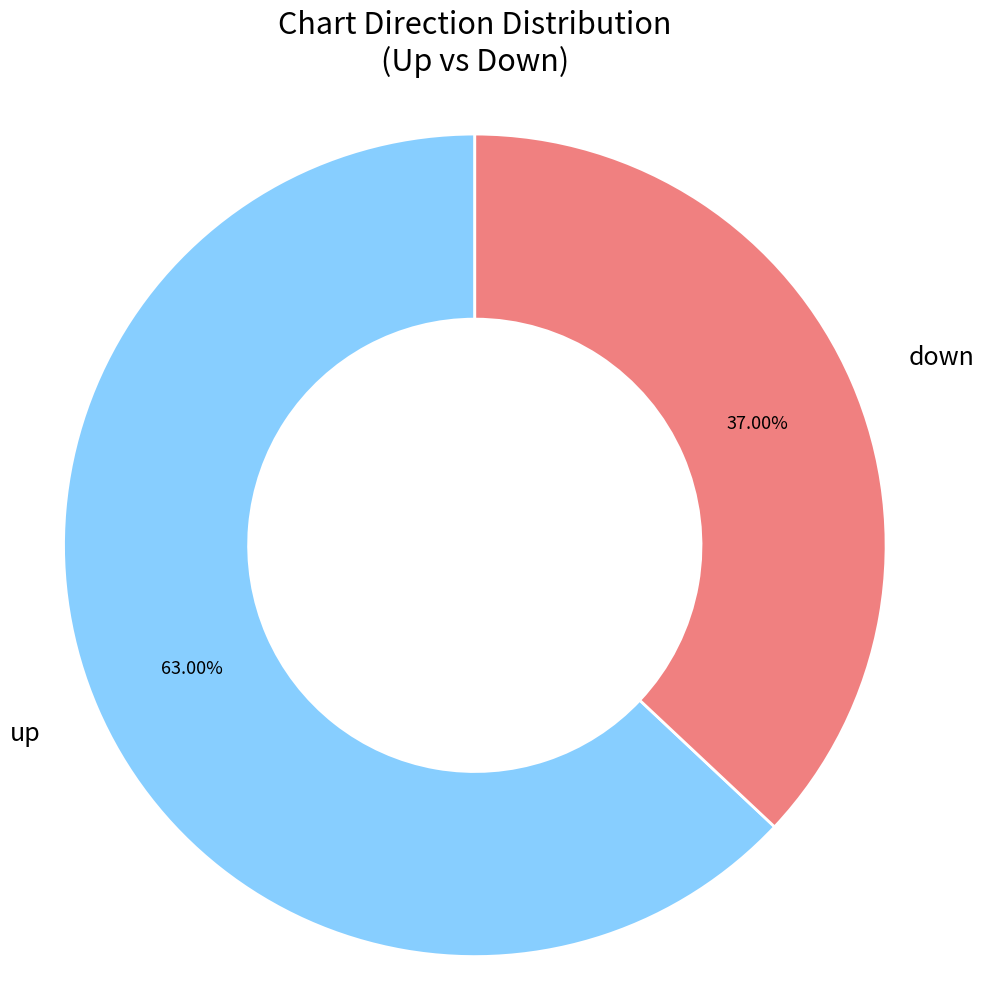

Is there any slice that represents more than half of the pie?

Yes